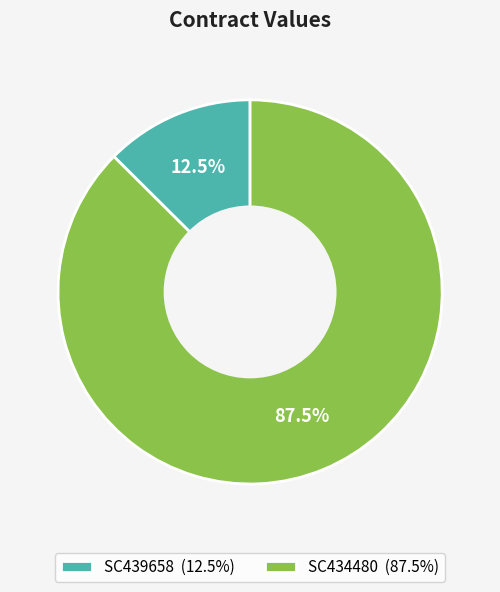

How many segments does this pie chart have?

2